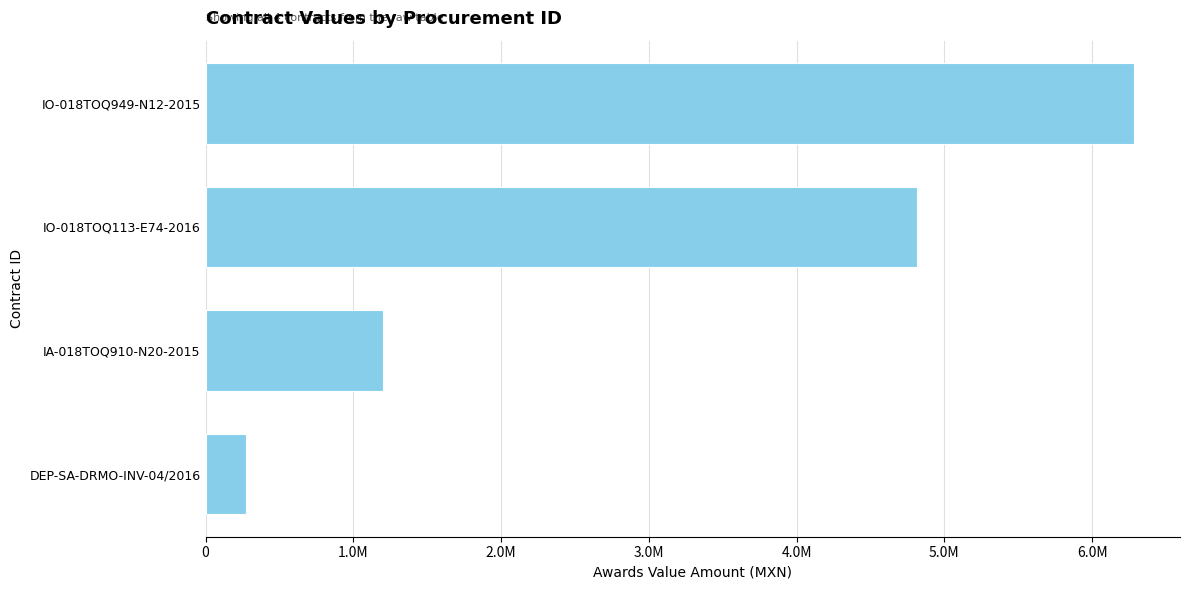

Does the chart contain any negative values?

No